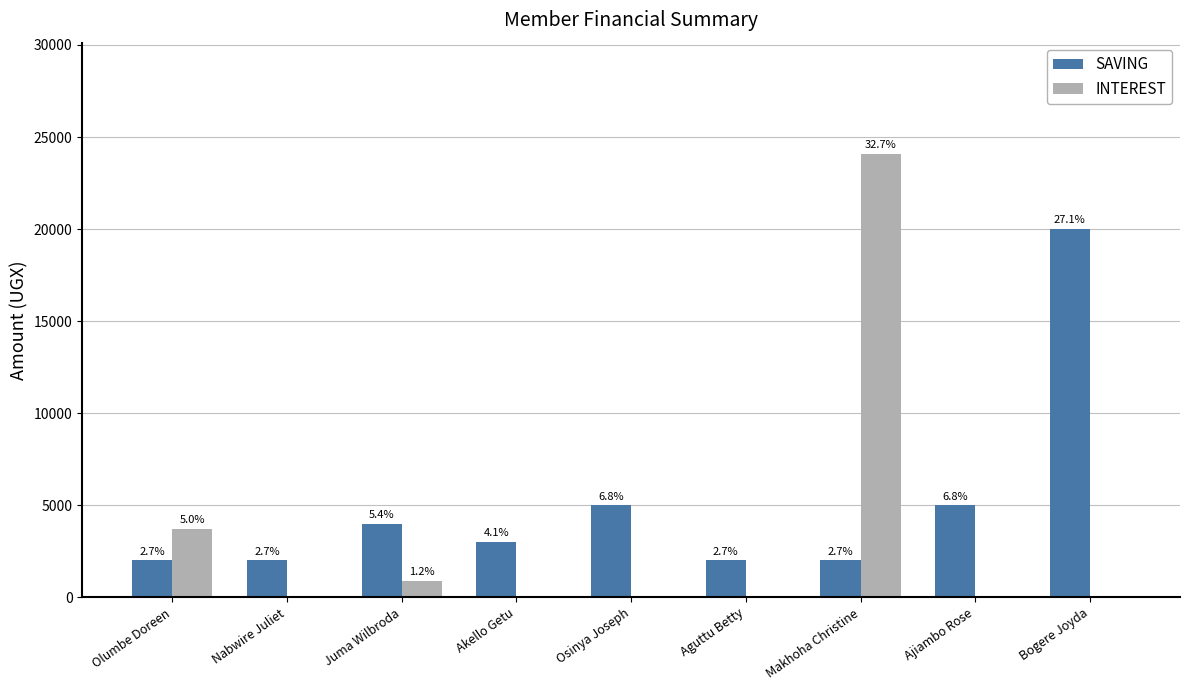

The SAVING series shows 877 at Nabwire Juliet. True or false?

False